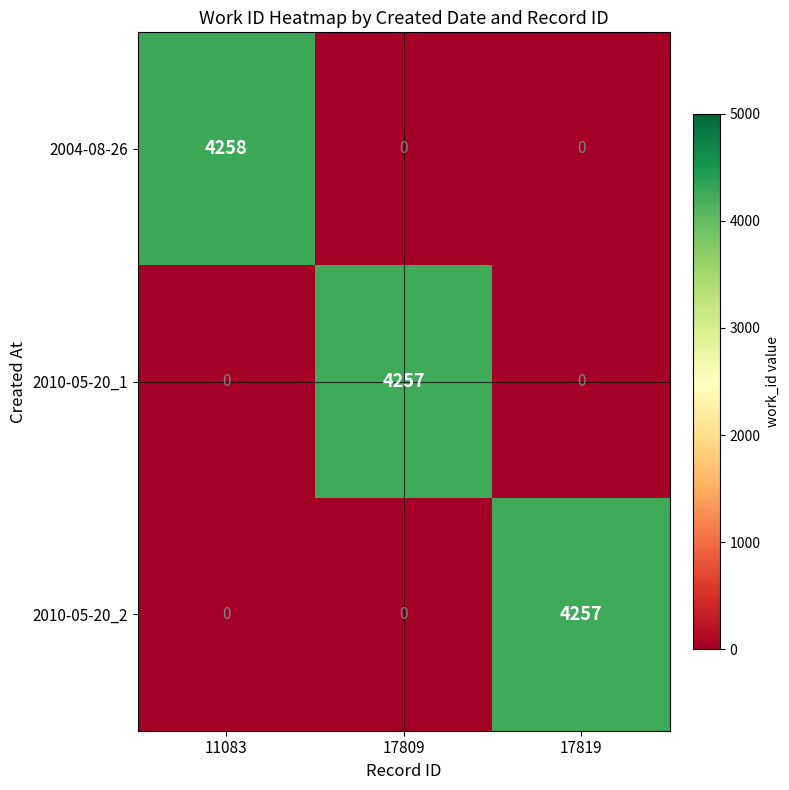

How many 2010-05-20_2 values are between 0 and 4257?

3